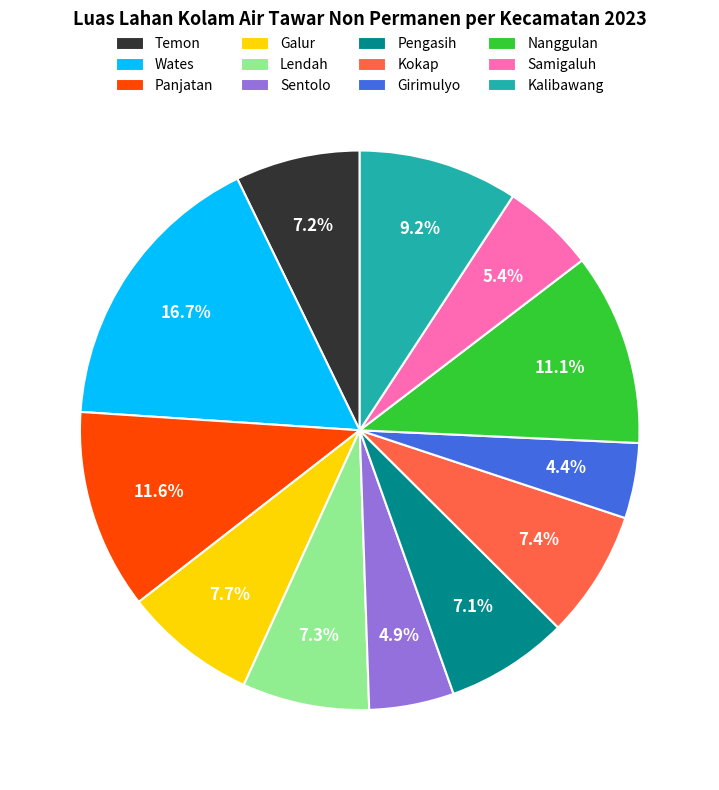

To the nearest percent, what portion does Panjatan represent?

12%